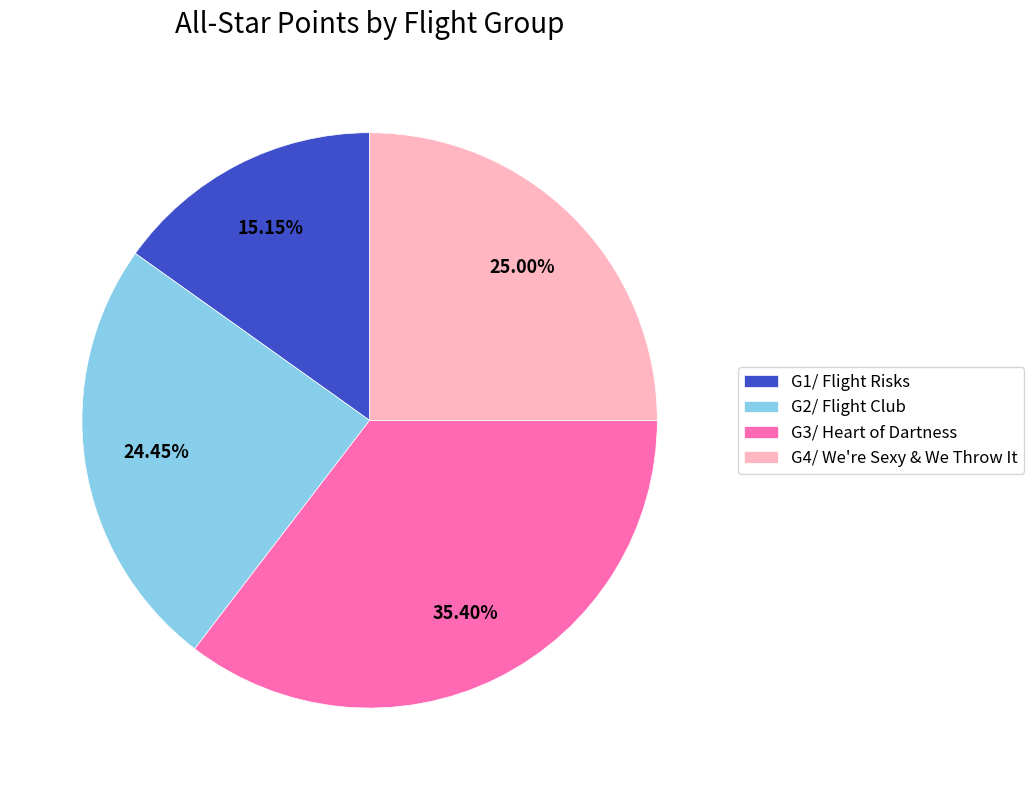

What is the ratio of the value at G1/ Flight Risks to the value at G4/ We're Sexy & We Throw It?

0.6